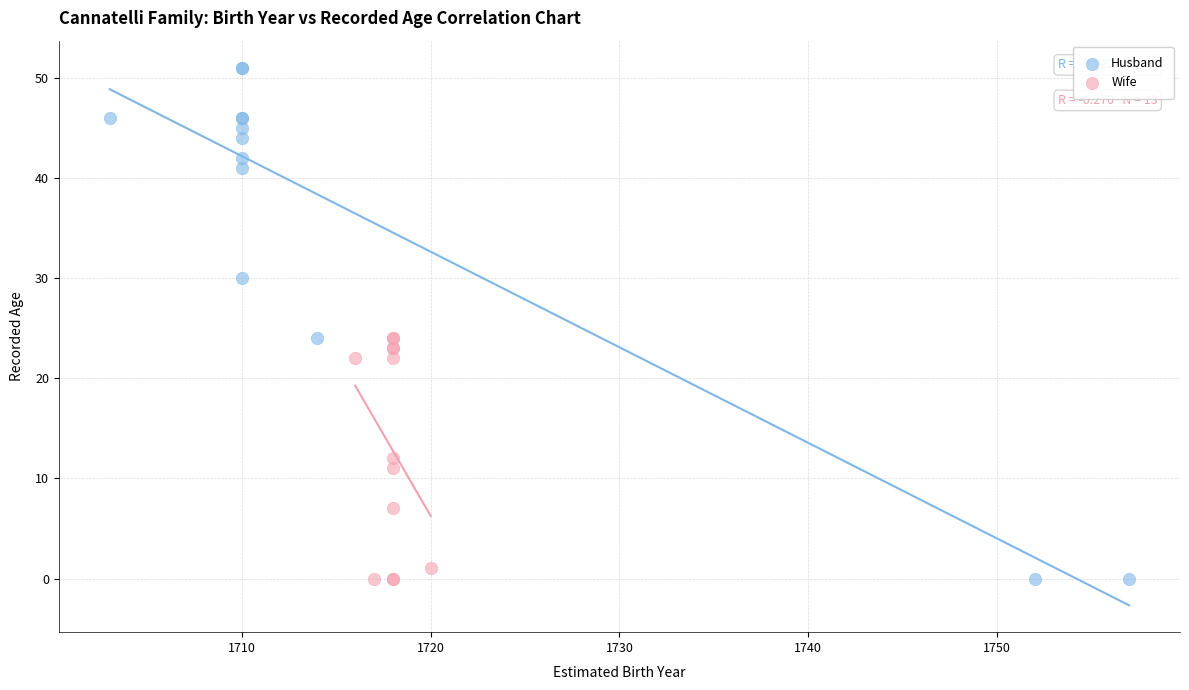

What are all the series names shown in the legend?

Husband, Wife